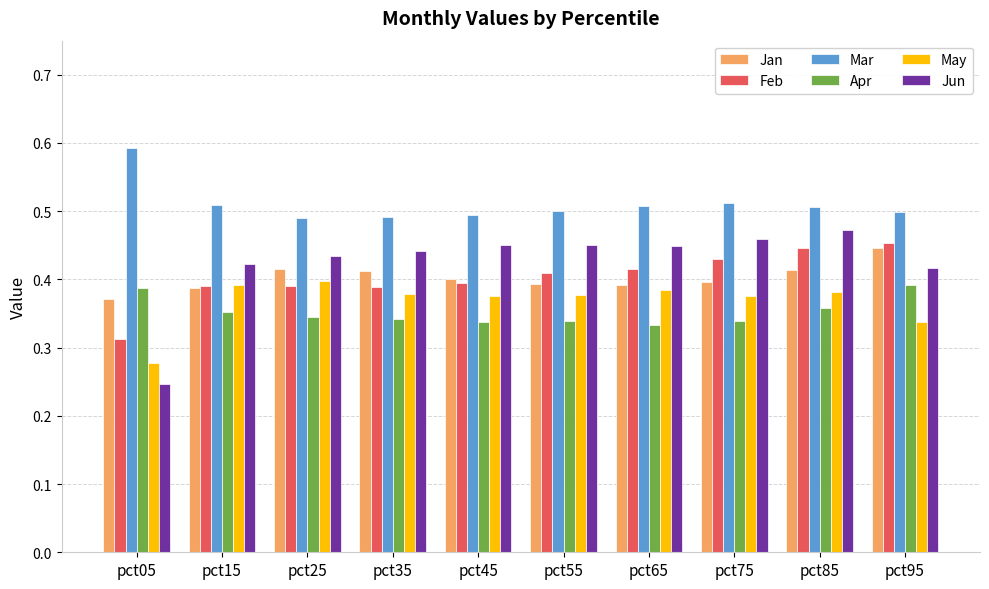

What is the sum of all Apr values?

3.5